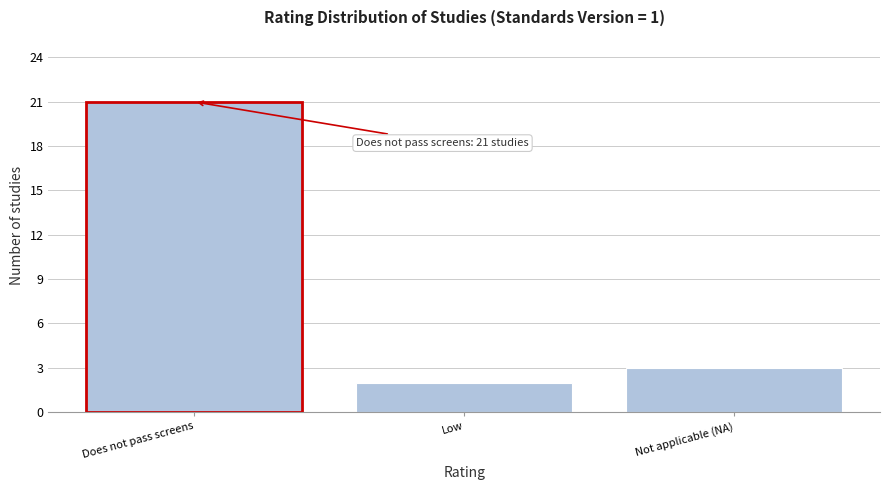

Reading right to left, what are all the values shown in this chart?

3	2	21